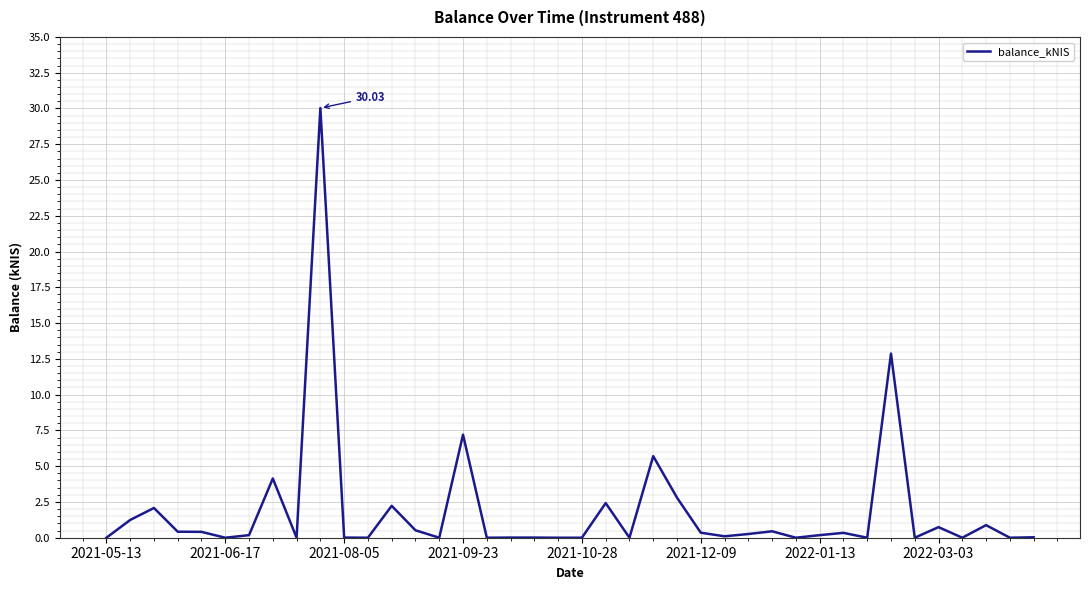

What is the sum of all values?

75.6